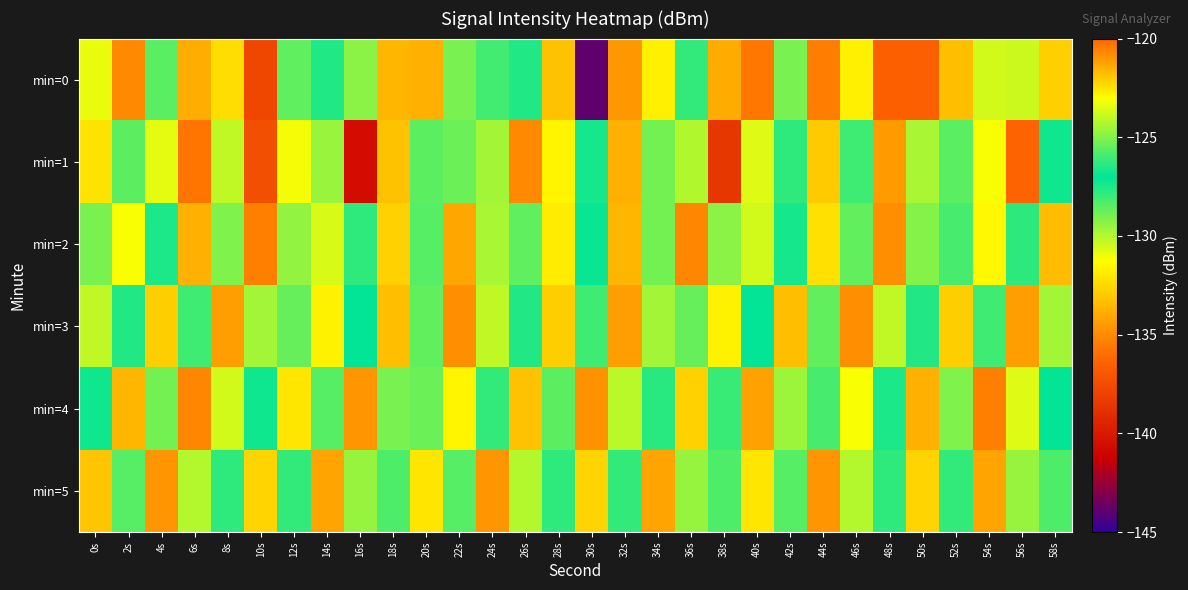

Reading left to right, extract all data points from this chart.

min=0: 0s=-123.4	2s=-120.7	4s=-125.6	6s=-133.9	8s=-132.4	10s=-137.7	12s=-125.5	14s=-127.5	16s=-124.9	18s=-121.6	20s=-133.8	22s=-129.1	24s=-126.0	26s=-127.6	28s=-133.2	30s=-143.9	32s=-134.6	34s=-131.8	36s=-127.9	38s=-121.4	40s=-135.7	42s=-129.0	44s=-135.5	46s=-131.7	48s=-136.6	50s=-136.6	52s=-133.4	54s=-130.5	56s=-130.4	58s=-122.1
min=1: 0s=-132.2	2s=-128.6	4s=-123.5	6s=-120.3	8s=-130.2	10s=-137.4	12s=-131.0	14s=-124.7	16s=-140.5	18s=-133.2	20s=-128.5	22s=-125.3	24s=-129.7	26s=-135.1	28s=-131.6	30s=-127.4	32s=-133.8	34s=-128.9	36s=-124.2	38s=-138.5	40s=-130.7	42s=-126.3	44s=-132.9	46s=-128.1	48s=-134.5	50s=-129.8	52s=-125.6	54s=-131.2	56s=-136.4	58s=-127.3
min=2: 0s=-125.1	2s=-131.2	4s=-127.5	6s=-133.8	8s=-129.1	10s=-135.4	12s=-124.7	14s=-130.6	16s=-126.3	18s=-132.7	20s=-128.4	22s=-134.1	24s=-129.8	26s=-125.5	28s=-131.9	30s=-127.2	32s=-133.6	34s=-128.9	36s=-135.2	38s=-124.8	40s=-130.5	42s=-126.7	44s=-132.3	46s=-128.6	48s=-134.9	50s=-129.2	52s=-125.9	54s=-131.5	56s=-127.8	58s=-133.4
min=3: 0s=-130.2	2s=-126.5	4s=-132.8	6s=-128.1	8s=-134.4	10s=-129.7	12s=-125.4	14s=-131.7	16s=-127.0	18s=-133.3	20s=-128.6	22s=-134.9	24s=-130.2	26s=-126.5	28s=-132.8	30s=-128.1	32s=-134.4	34s=-129.7	36s=-125.4	38s=-131.7	40s=-127.0	42s=-133.3	44s=-128.6	46s=-134.9	48s=-130.2	50s=-126.5	52s=-132.8	54s=-128.1	56s=-134.4	58s=-129.7
min=4: 0s=-127.3	2s=-133.6	4s=-128.9	6s=-135.2	8s=-130.5	10s=-126.8	12s=-132.1	14s=-128.4	16s=-134.7	18s=-129.0	20s=-125.3	22s=-131.6	24s=-127.9	26s=-133.2	28s=-128.5	30s=-134.8	32s=-130.1	34s=-126.4	36s=-132.7	38s=-128.0	40s=-134.3	42s=-129.6	44s=-125.9	46s=-131.2	48s=-127.5	50s=-133.8	52s=-129.1	54s=-135.4	56s=-130.7	58s=-127.0
min=5: 0s=-133.1	2s=-128.4	4s=-134.7	6s=-130.0	8s=-126.3	10s=-132.6	12s=-127.9	14s=-134.2	16s=-129.5	18s=-125.8	20s=-132.1	22s=-128.4	24s=-134.7	26s=-130.0	28s=-126.3	30s=-132.6	32s=-127.9	34s=-134.2	36s=-129.5	38s=-125.8	40s=-132.1	42s=-128.4	44s=-134.7	46s=-130.0	48s=-126.3	50s=-132.6	52s=-127.9	54s=-134.2	56s=-129.5	58s=-125.8